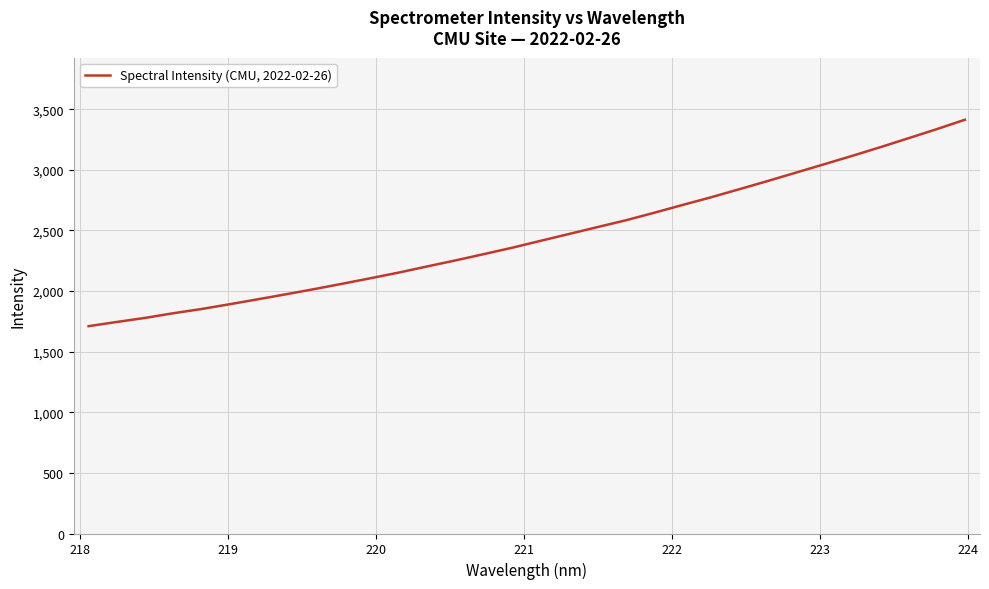

What is the difference between the maximum and minimum values?

1702.8